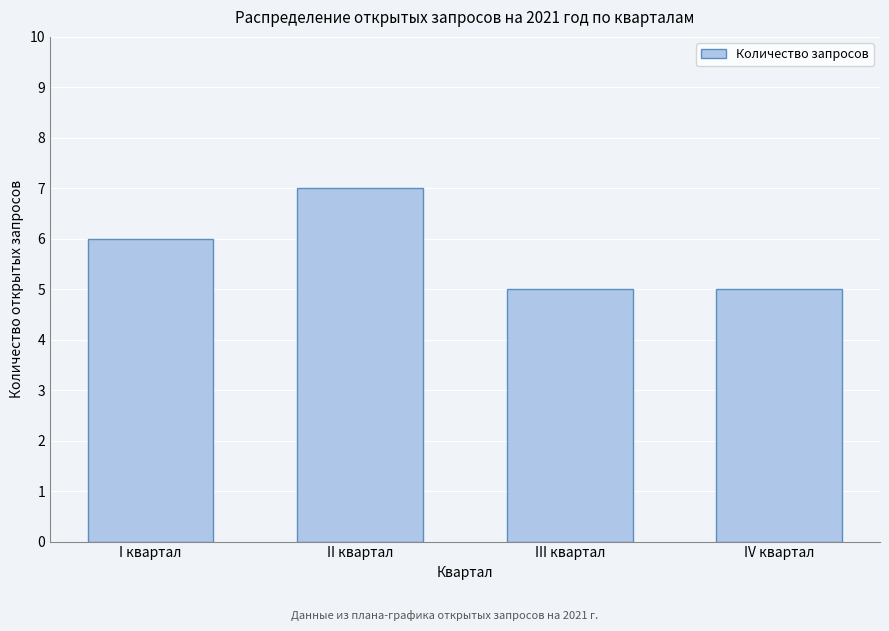

Reading left to right, transcribe all the data shown in this chart.

6	7	5	5